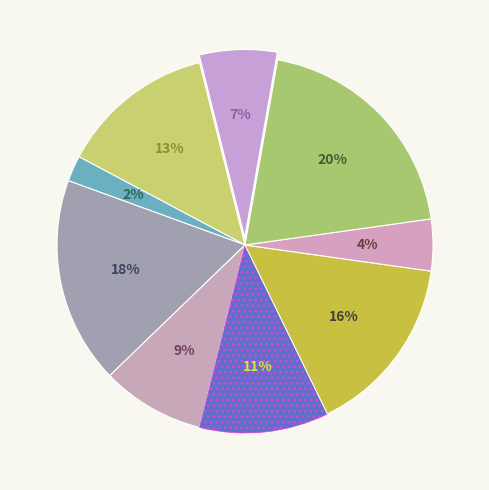

How many slices are in this pie chart?

9